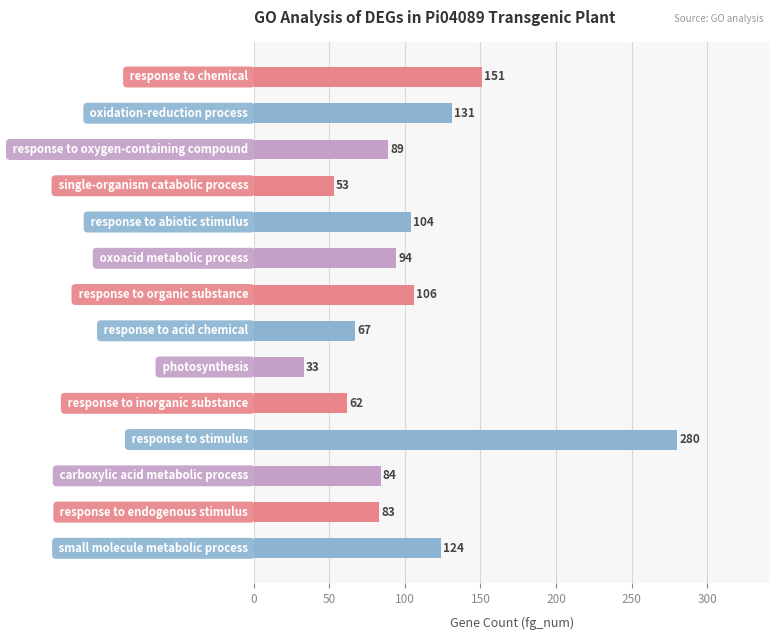

What is the value of the 3rd bar from the top?

89